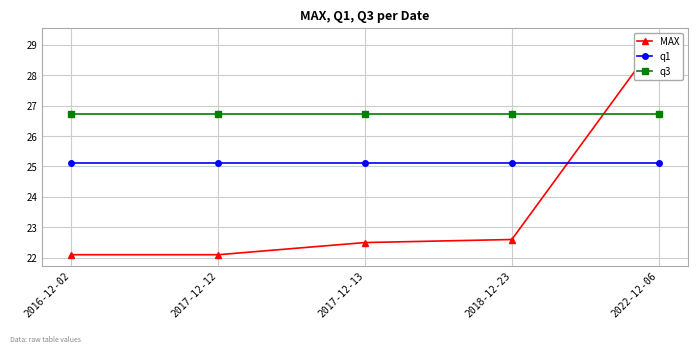

What is the highest value of the q1 series?

25.1